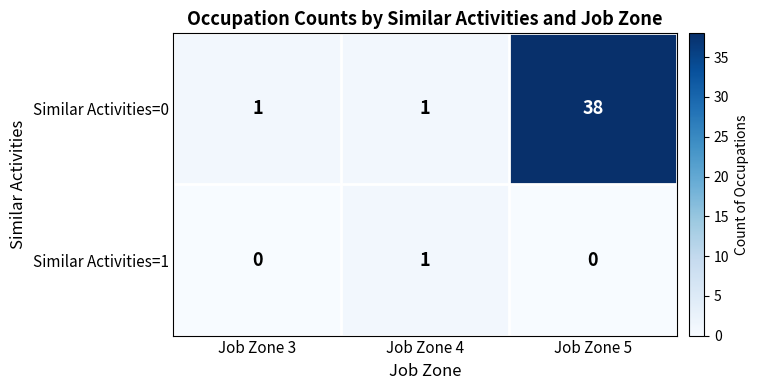

Rank the series by their maximum value, from highest to lowest.

Similar Activities=0, Similar Activities=1